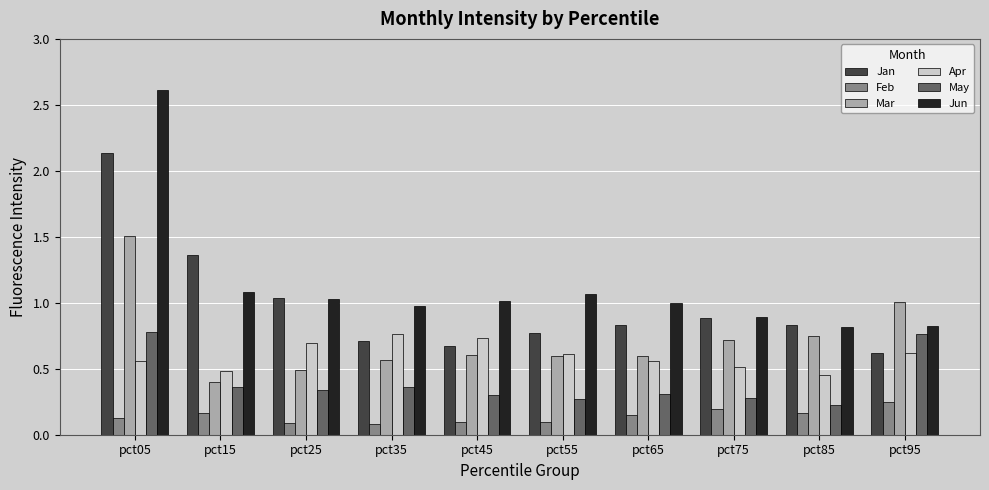

Read the Jun value at pct75.

0.9